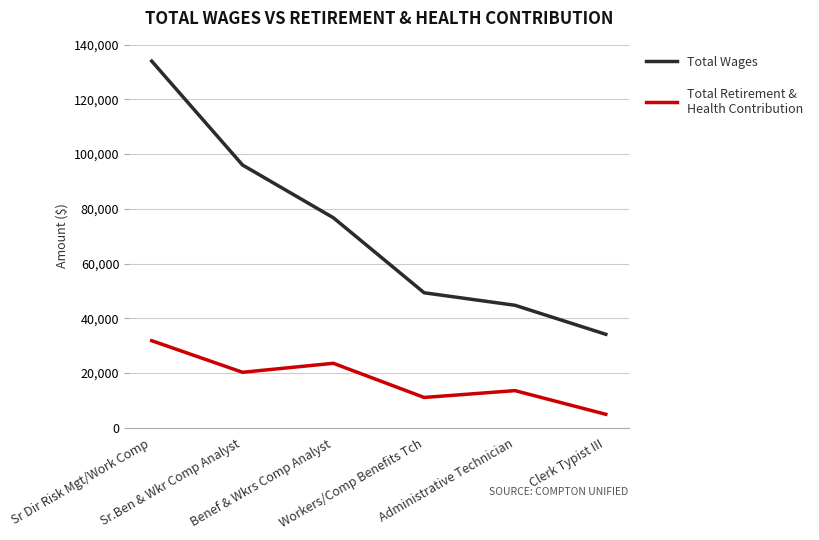

What is the greatest value displayed?

133942